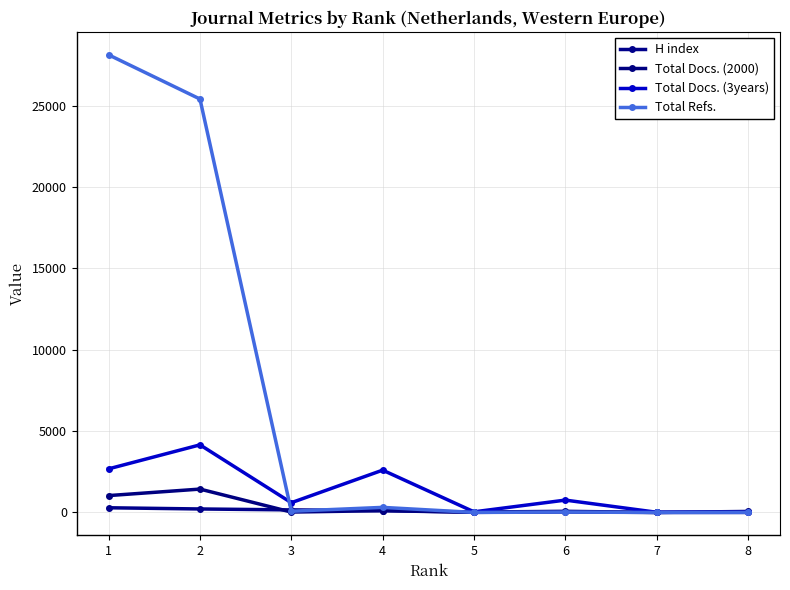

Is this an area chart (filled region under the line)?

No